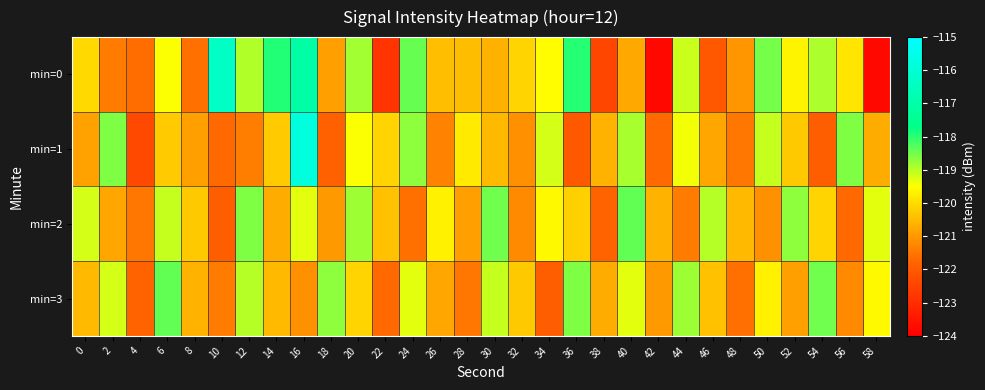

At how many categories does at least one series exceed -120?

23